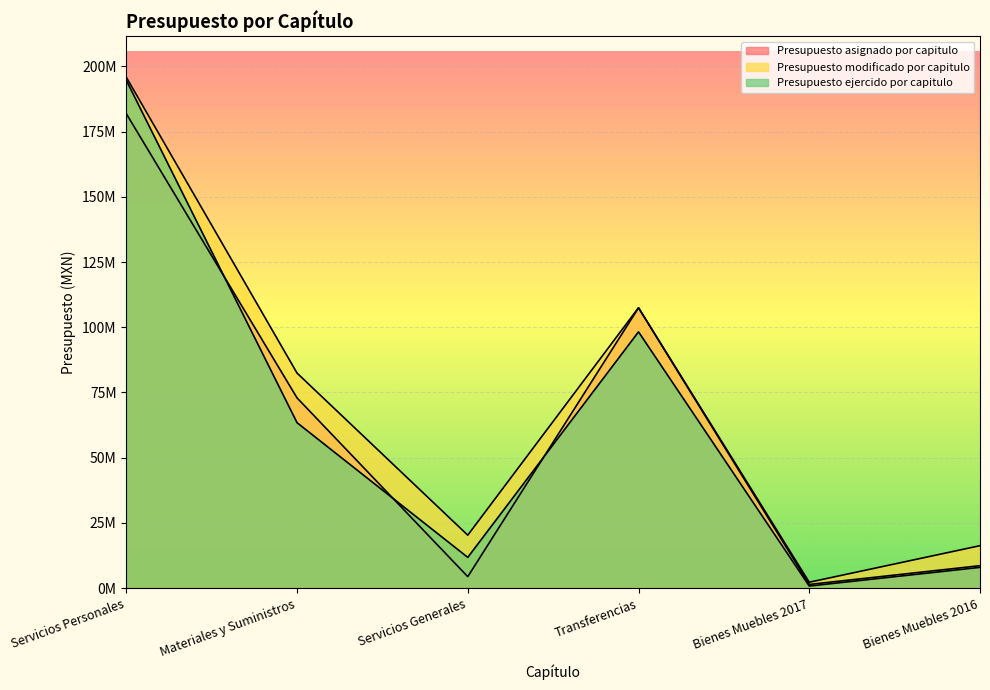

How many lines are shown in the chart?

3